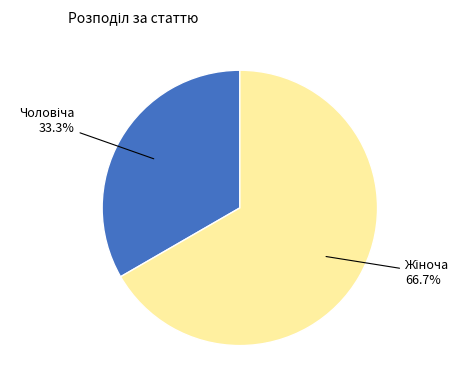

Is there any slice that represents more than half of the pie?

Yes